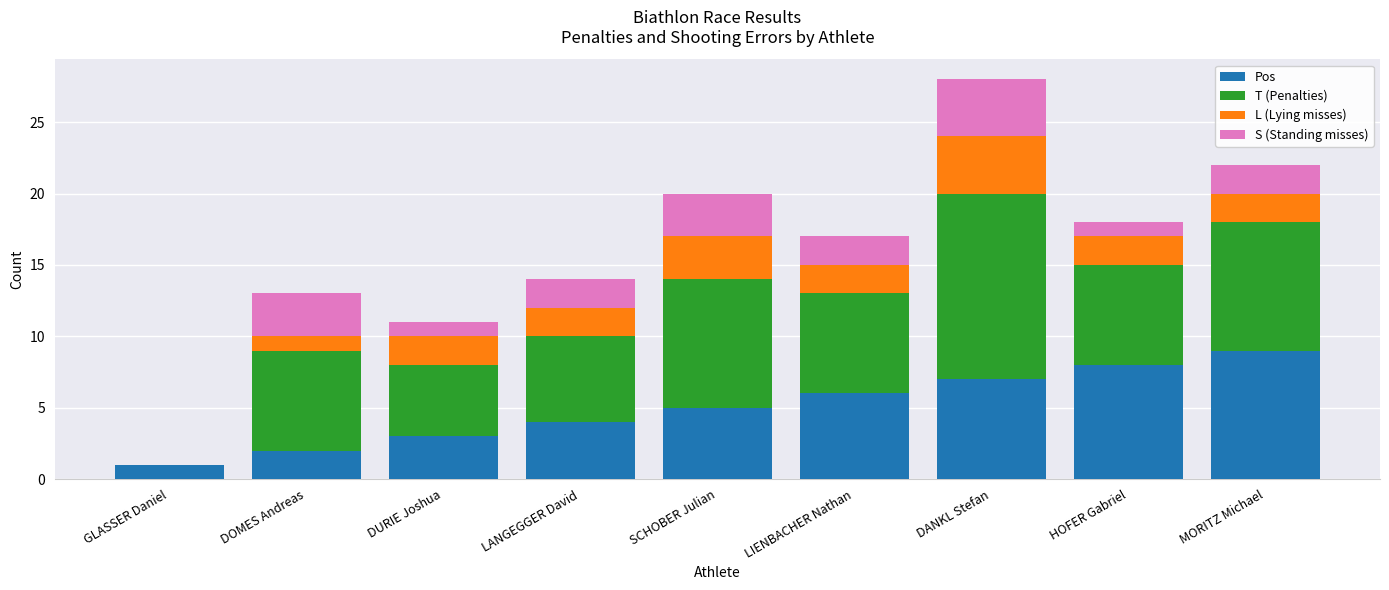

What are all the series names shown in the legend?

Pos, T (Penalties), L (Lying misses), S (Standing misses)